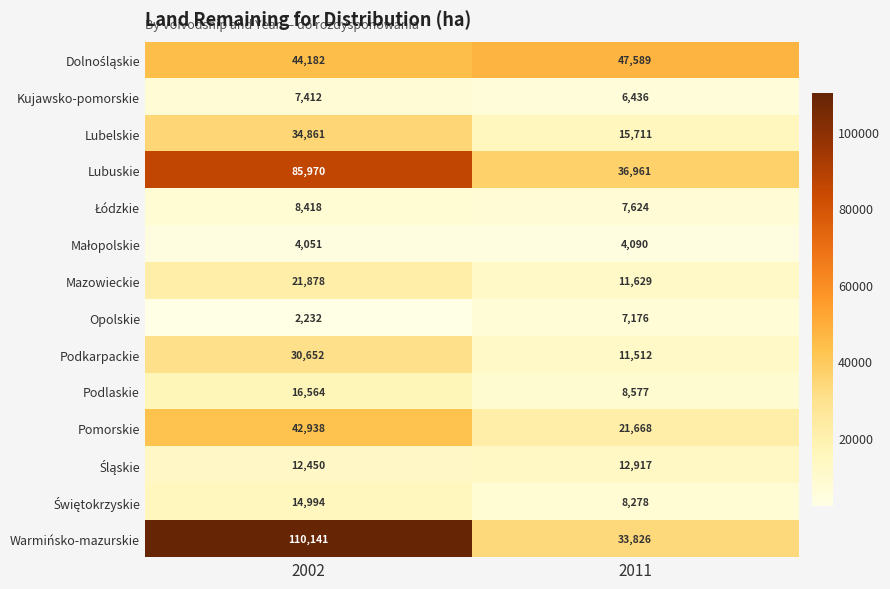

What is the total value across all series at 2011?

233994